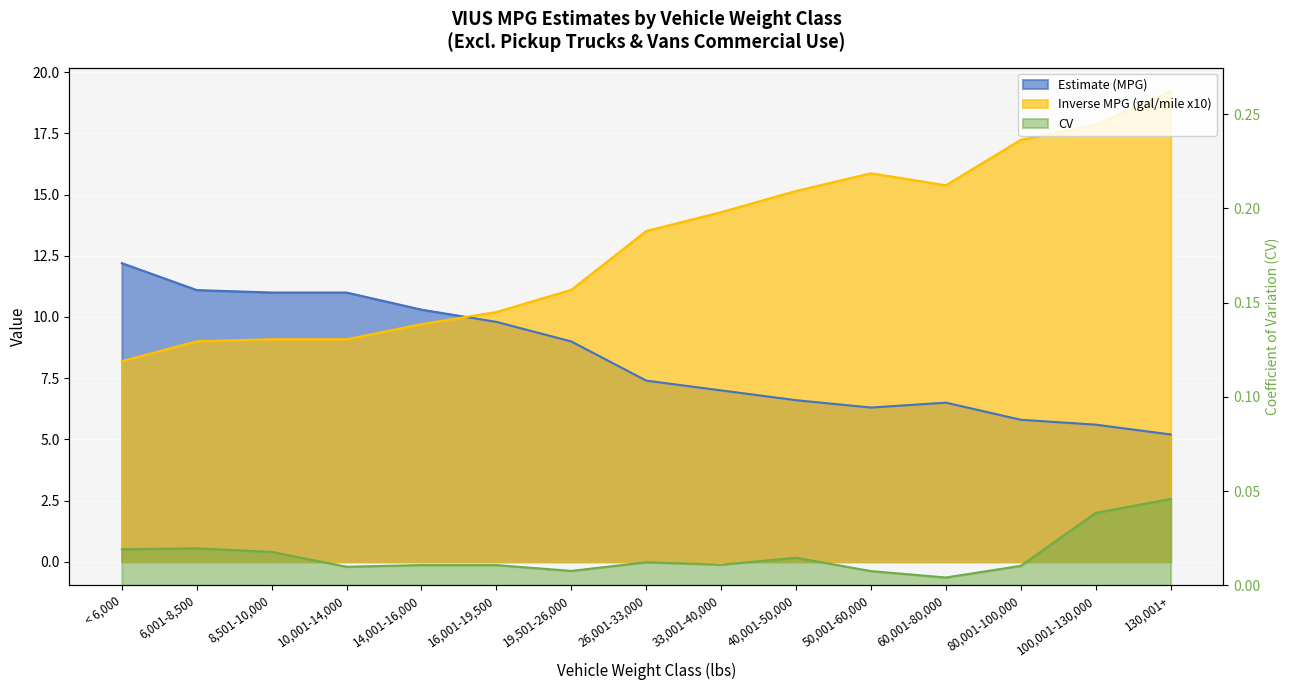

What is the approximate value of Inverse MPG (gal/mile x10) at 19,501-26,000?

11.1